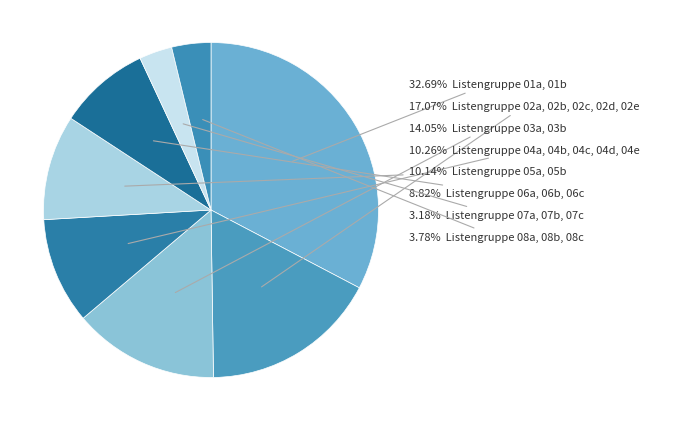

How many segments does this pie chart have?

8